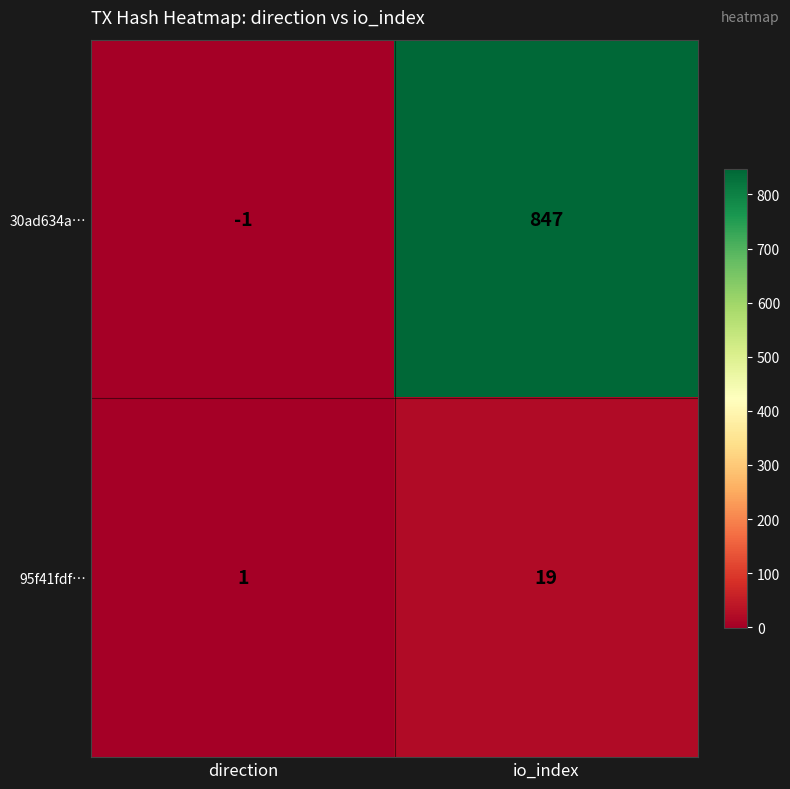

What is the total value across all series at io_index?

866